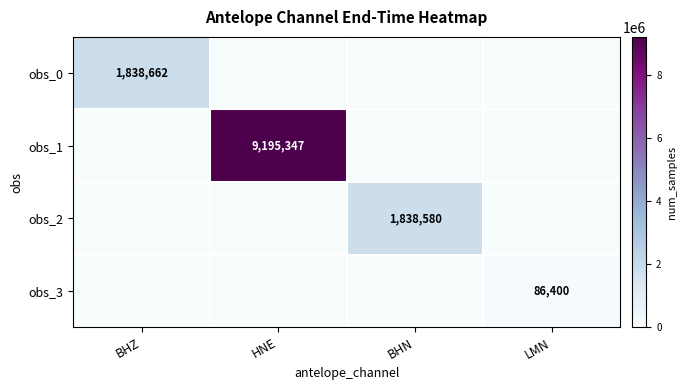

Is the value of obs_3 at LMN greater than the value of obs_2 at BHN?

No